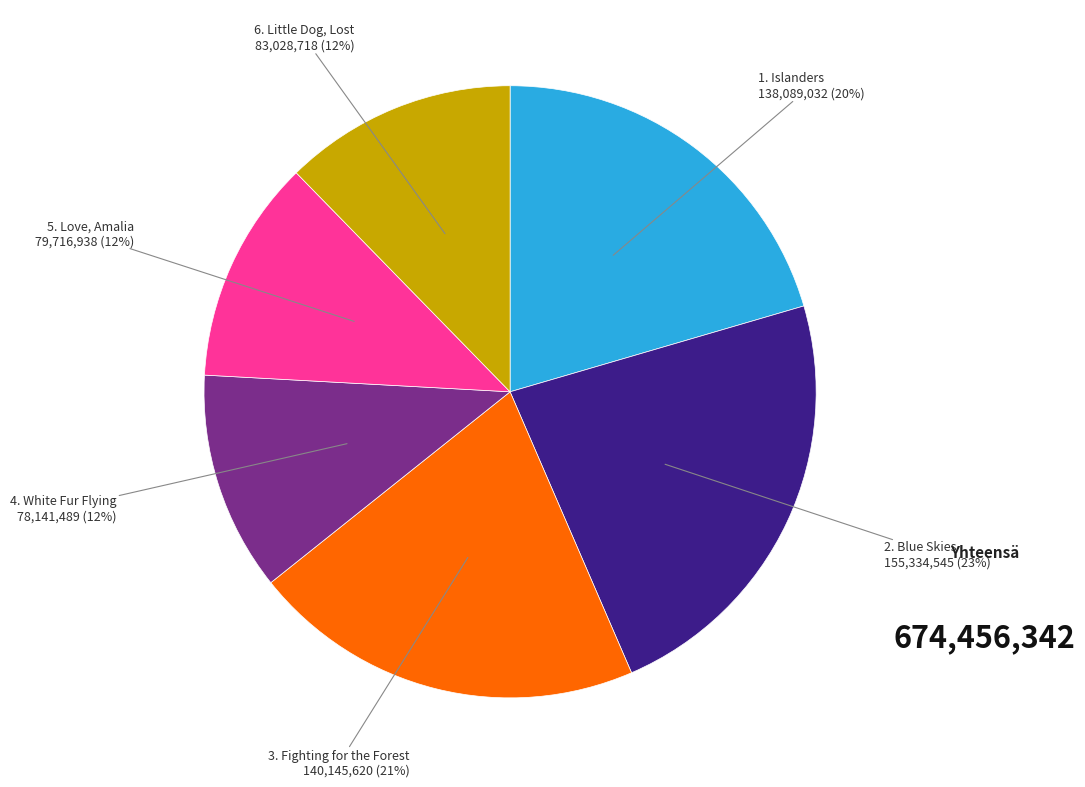

Count the number of slices in the pie.

6